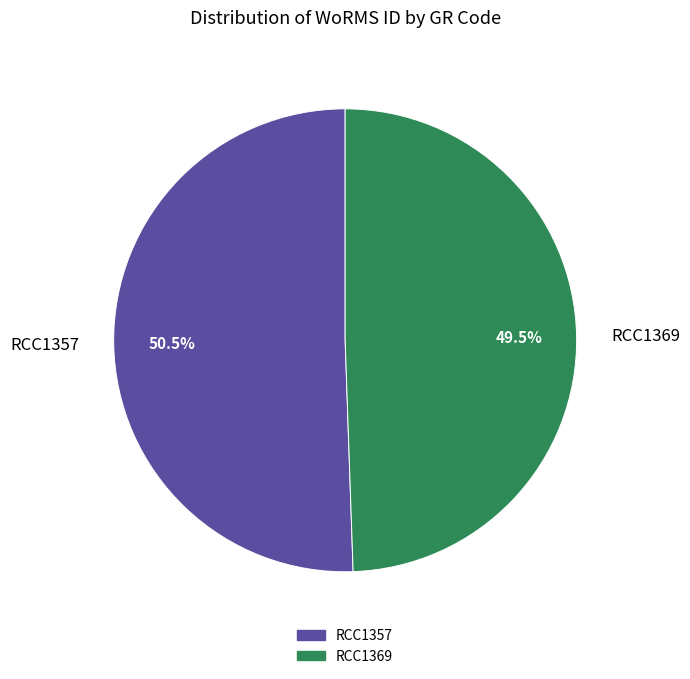

How much of the chart is everything except RCC1369?

50.5%